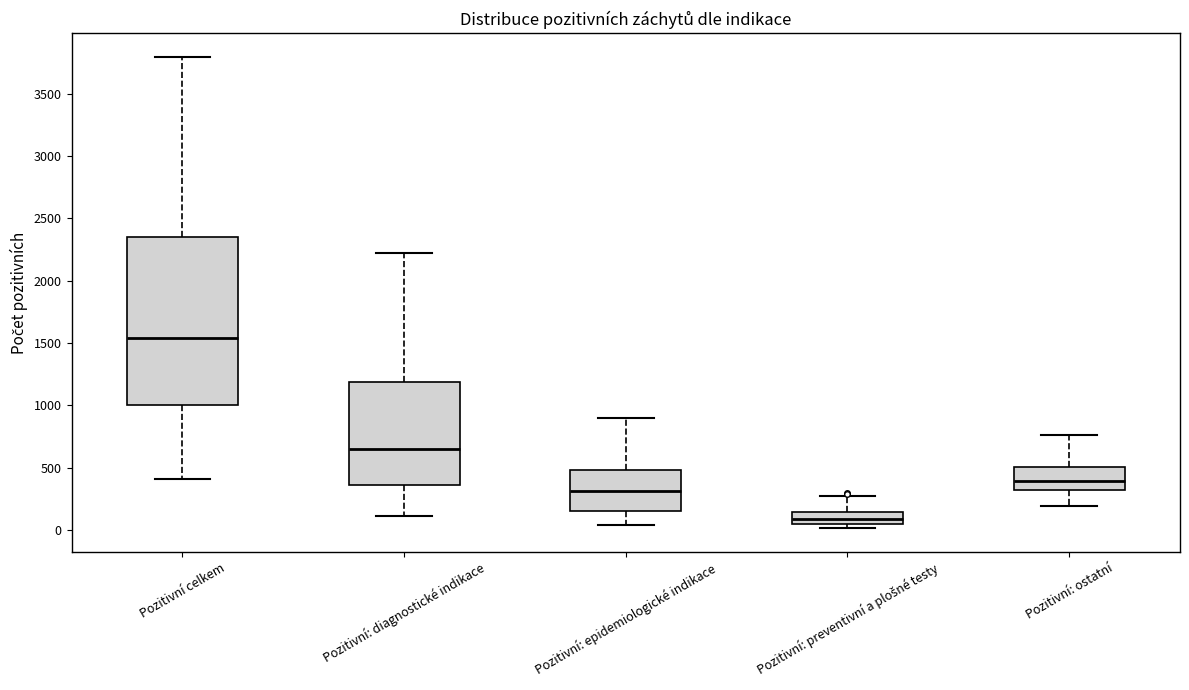

Reading left to right, read every box against the y-axis: the position of its median line, the range the box covers, and the ends of its whiskers. The values are not printed on the chart, so give them approximately, as read against the axis.

Pozitivní celkem: median 1550, box 1000 to 2350, whiskers 400 to 3800
Pozitivní: diagnostické indikace: median 650, box 350 to 1200, whiskers 100 to 2200
Pozitivní: epidemiologické indikace: median 300, box 150 to 500, whiskers 50 to 900
Pozitivní: preventivní a plošné testy: median 100, box 50 to 150, whiskers 0 to 300
Pozitivní: ostatní: median 400, box 300 to 500, whiskers 200 to 750